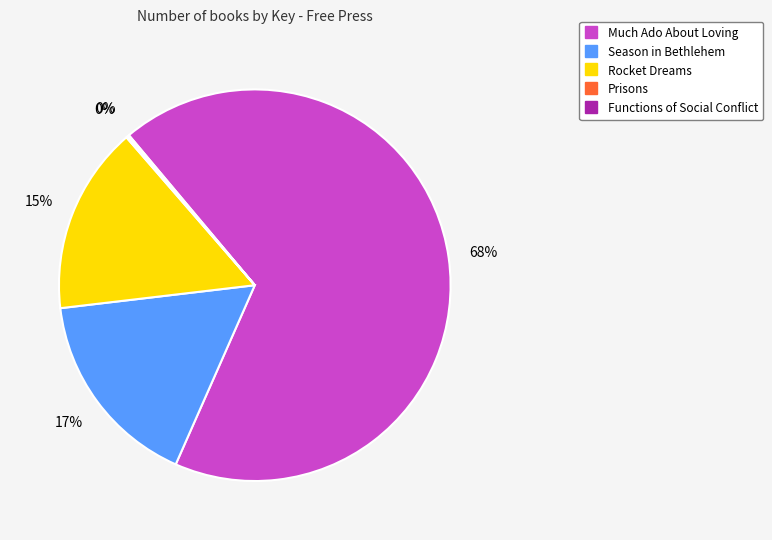

Approximately how many times larger is the value at Rocket Dreams compared to Much Ado About Loving?

0.2